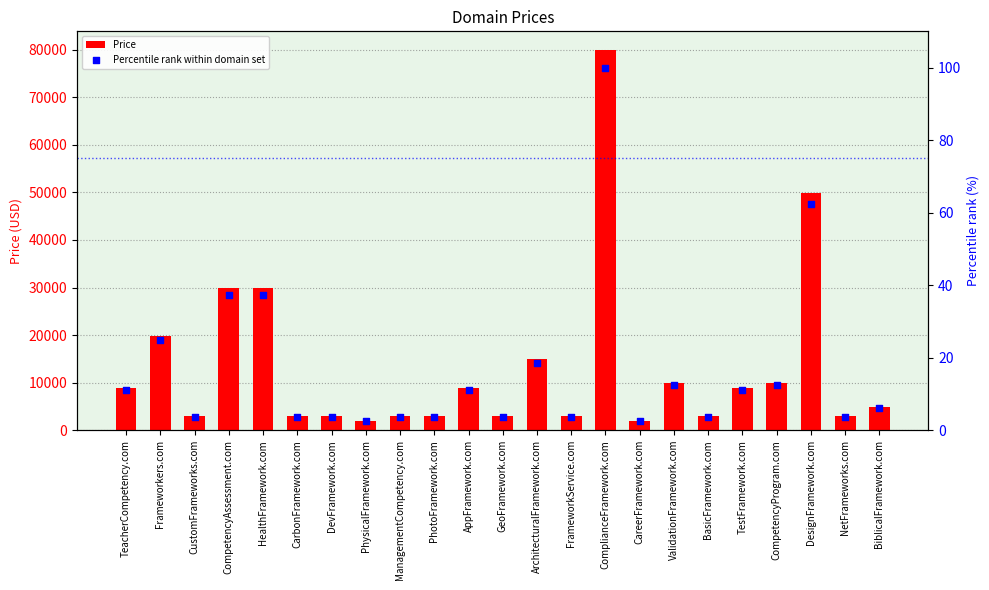

Which series contains the highest Y value?

Price